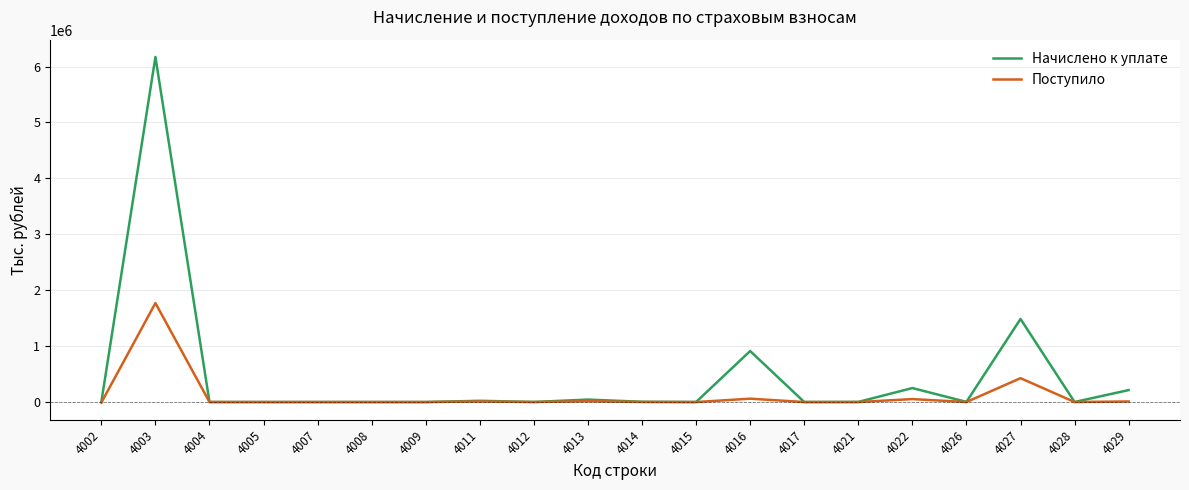

In Поступило, how many points are lower than both neighbors (excluding endpoints)?

7